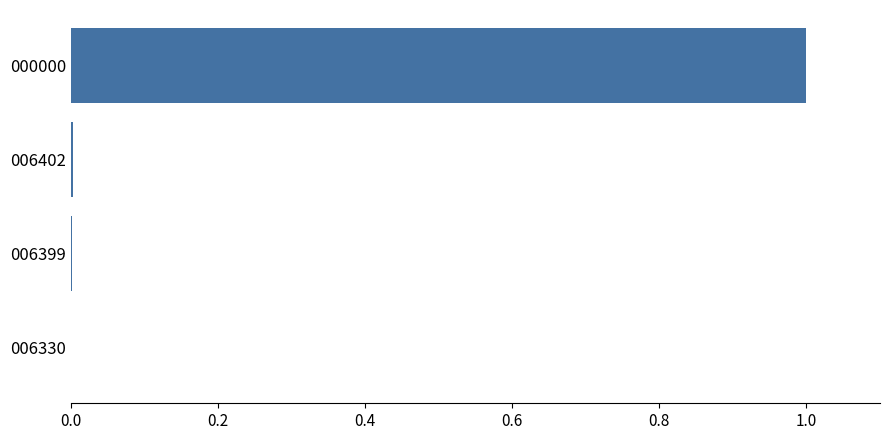

How many distinct data groups are displayed?

1